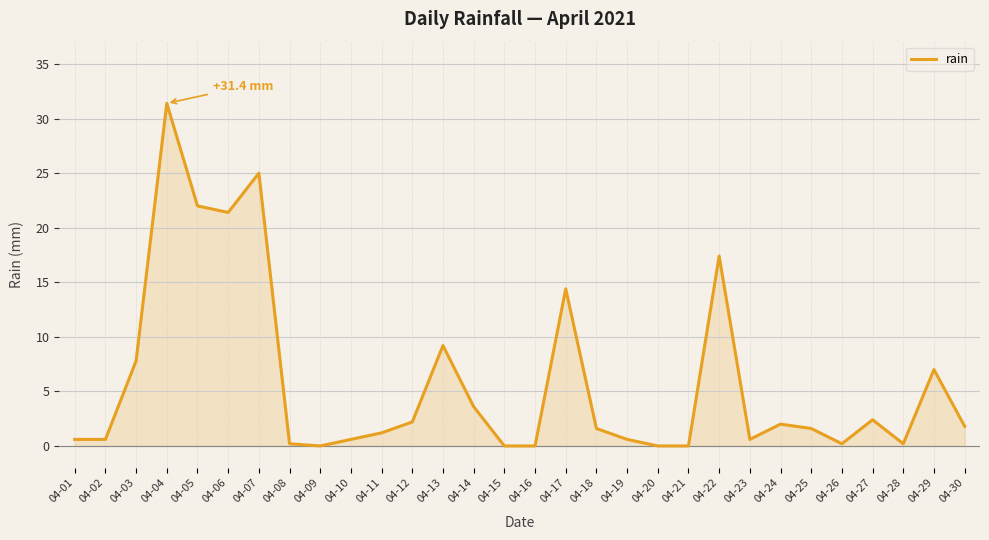

True or false: the data shows 0.6 at 04-23.

True